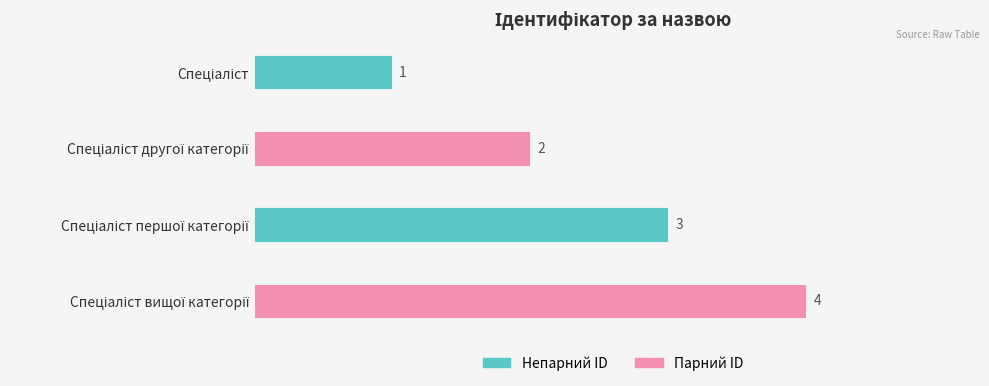

How many values are below 3?

2